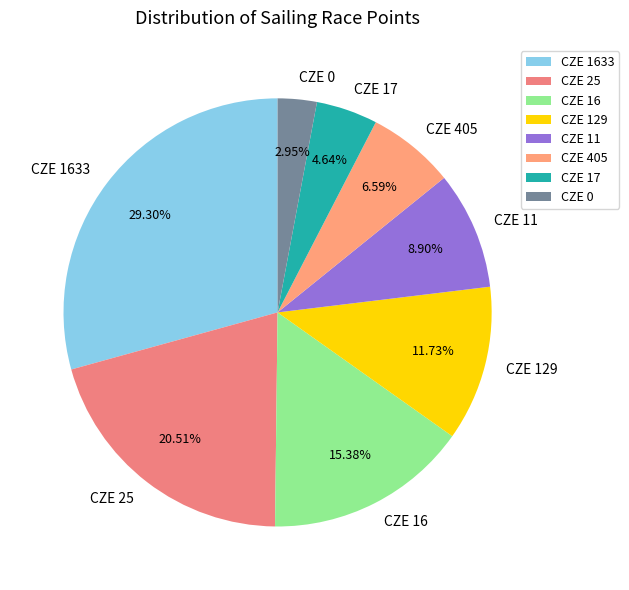

Does CZE 129 represent more than half of the total?

No